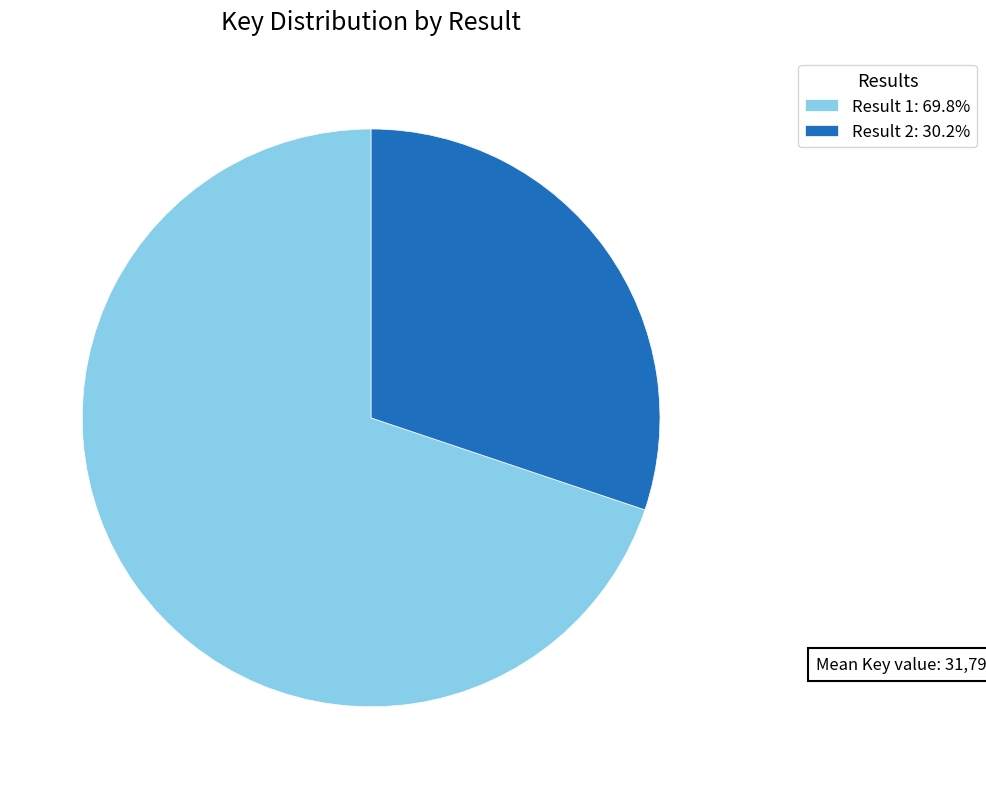

Does any single category account for the majority?

Yes